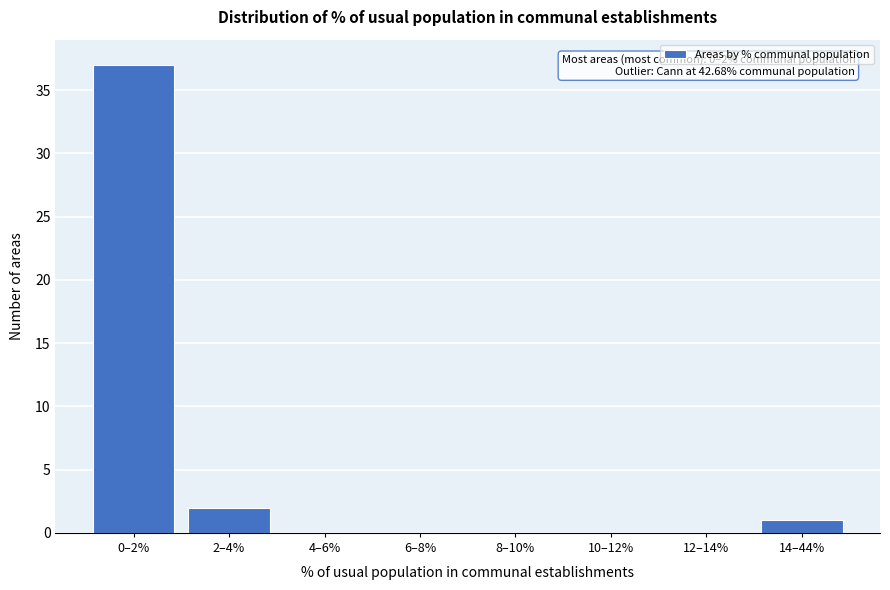

Reading left to right, what are all the values shown in this chart?

0–2%=37	2–4%=2	4–6%=0	6–8%=0	8–10%=0	10–12%=0	12–14%=0	14–44%=1